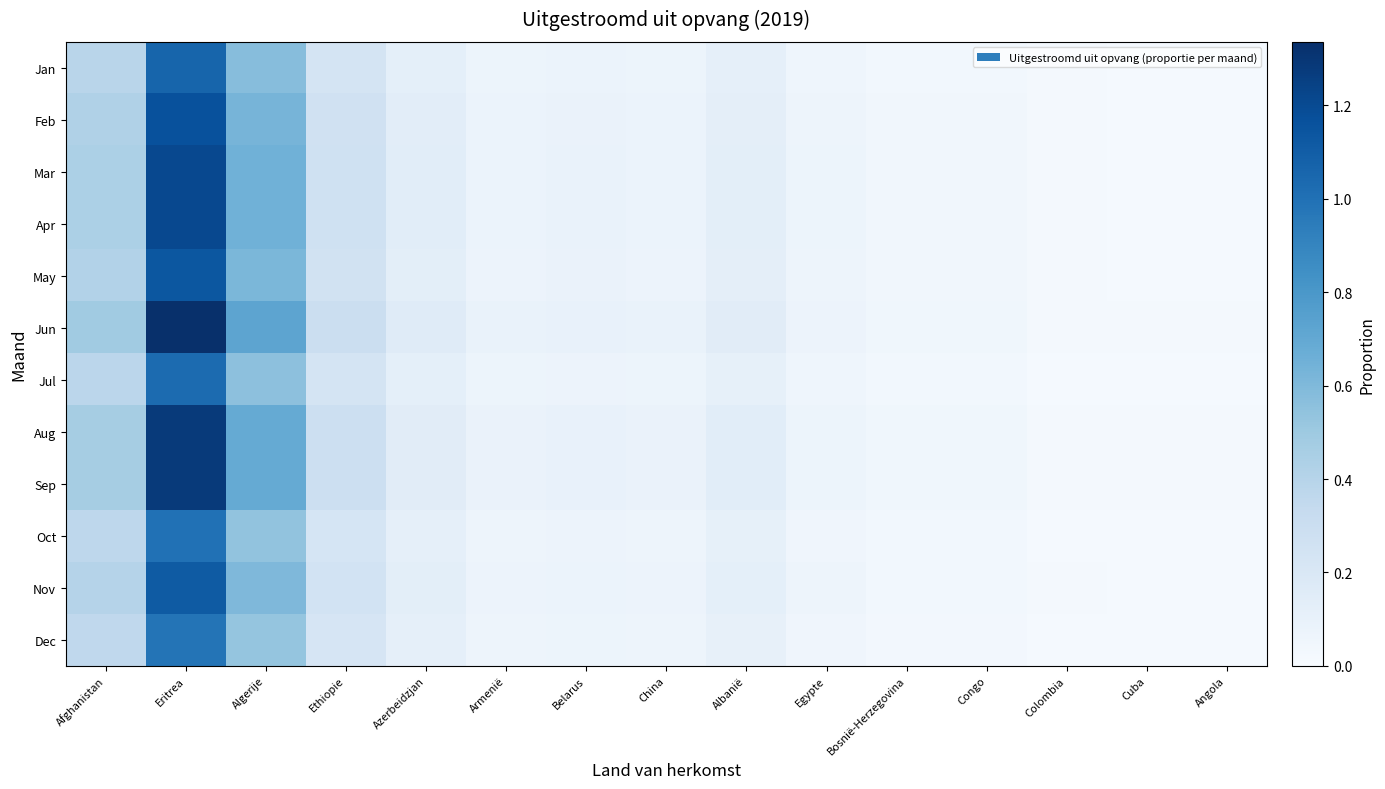

Which has a higher value, Bosnië-Herzegovina or Armenië?

Armenië